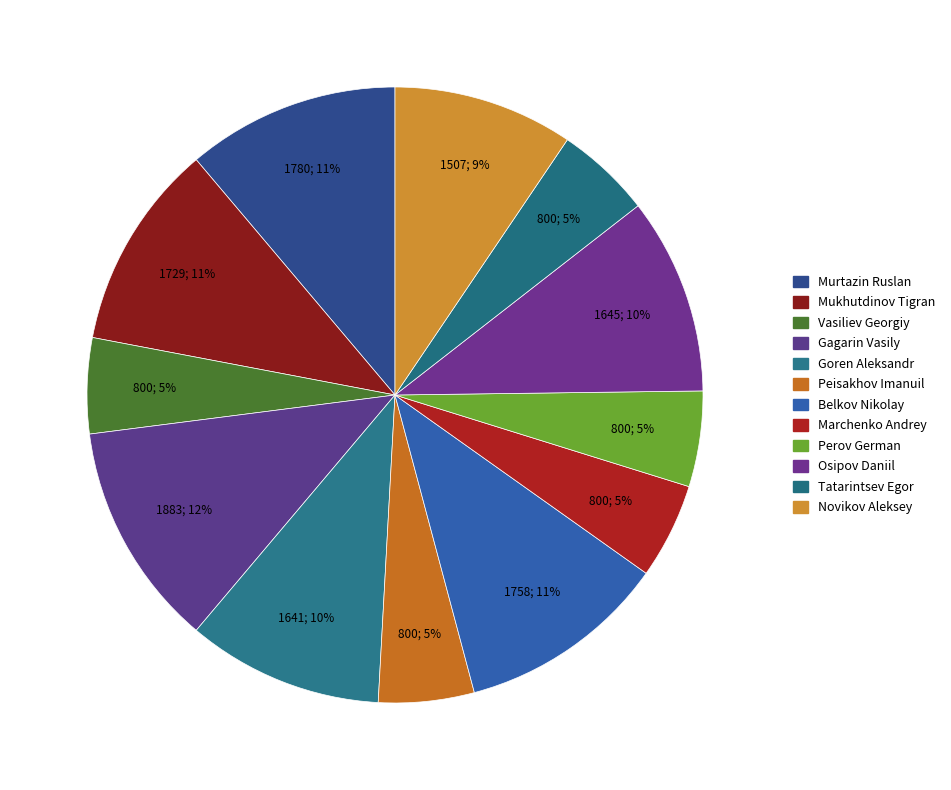

How many slices are in this pie chart?

12